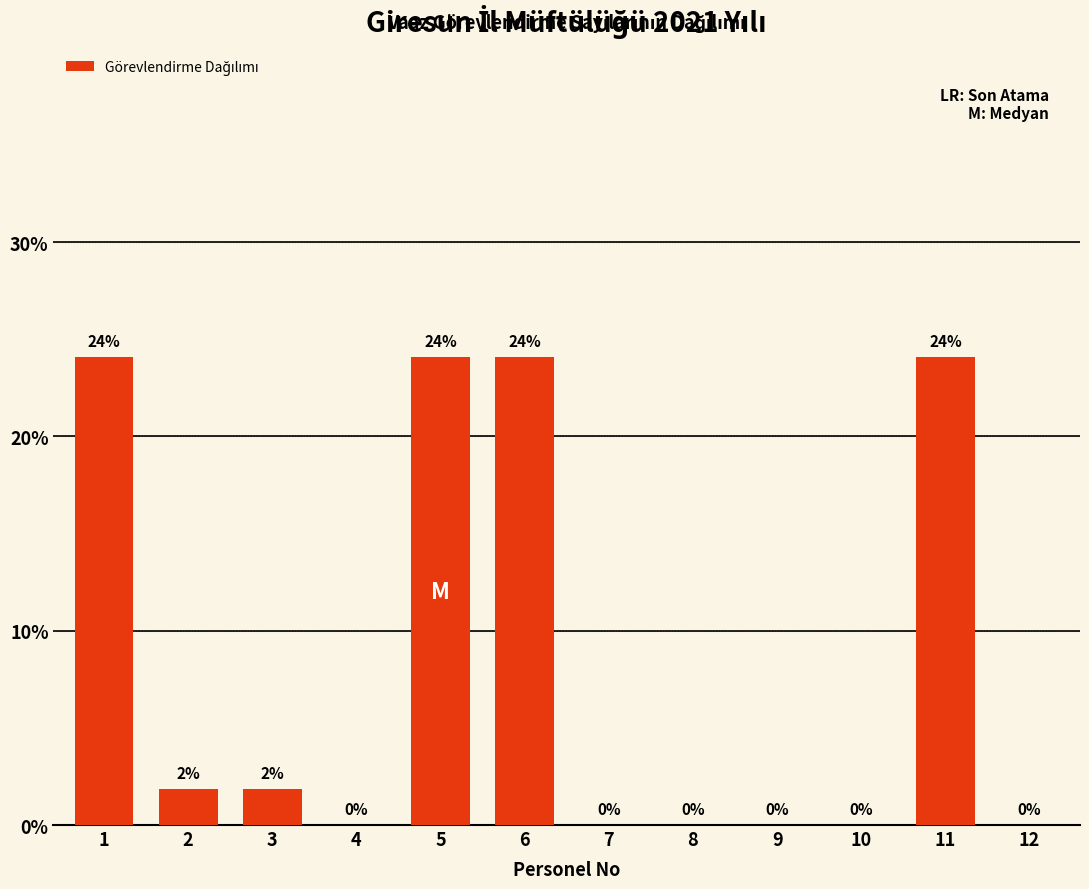

True or false: the data shows 24.1 at 5.

True